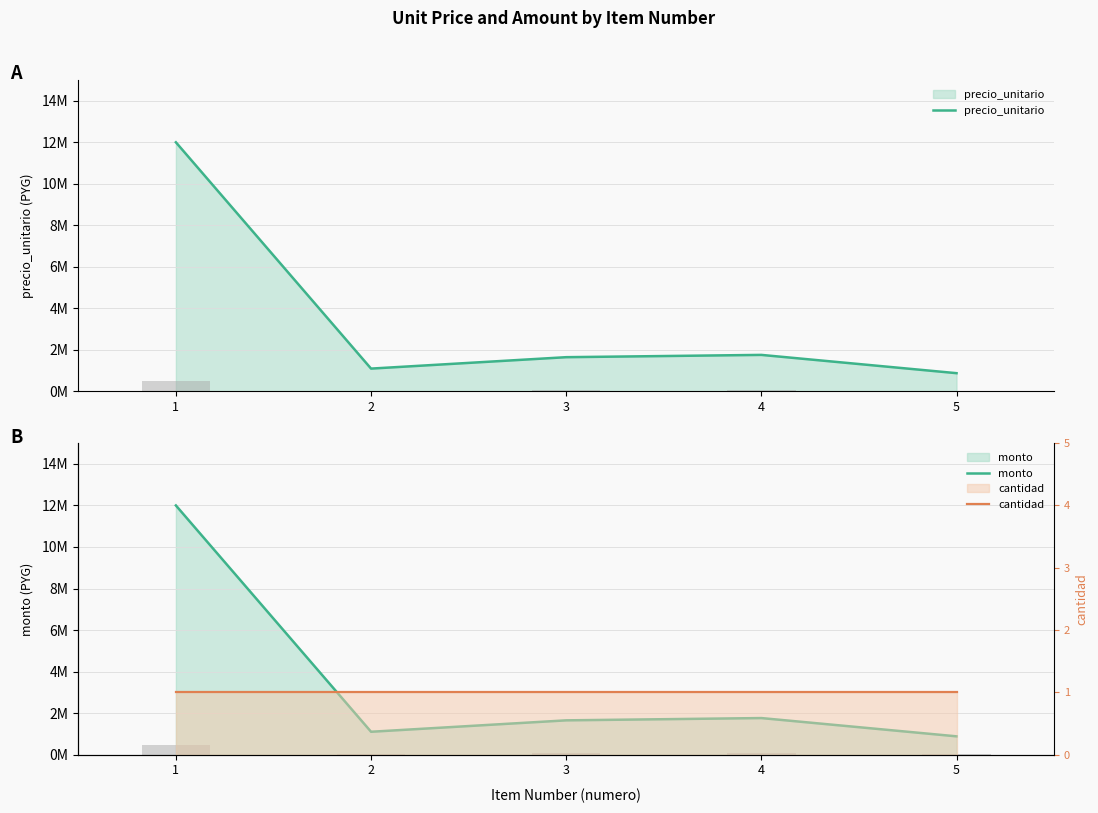

Is it true that monto equals 1718019 at 2?

False